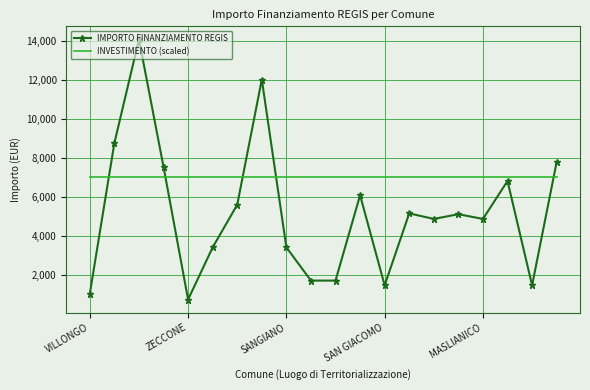

Which series has the largest total across all categories?

INVESTIMENTO (scaled)